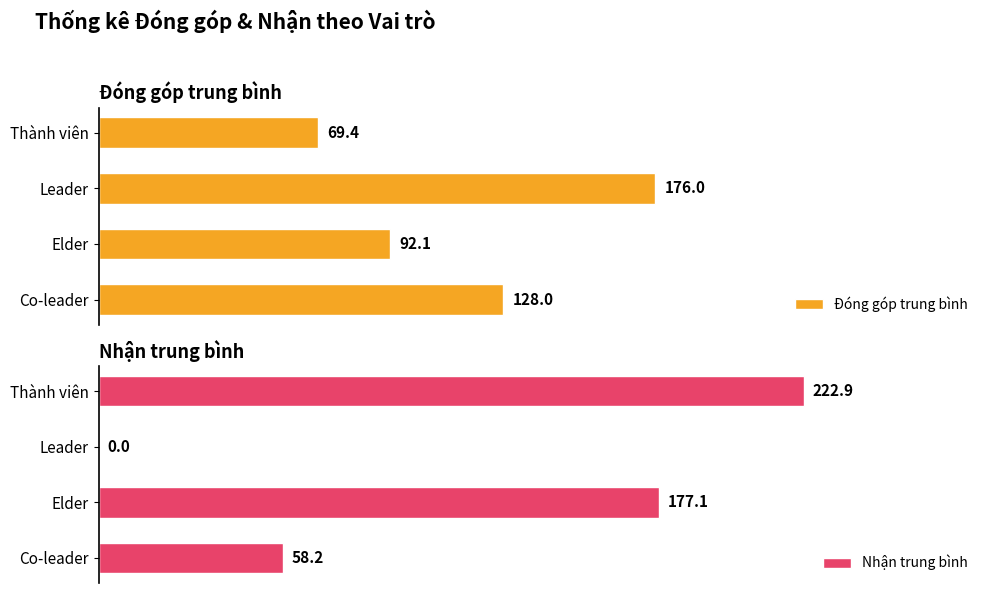

Reading left to right, extract all data points from this chart.

Đóng góp trung bình: 128.0	92.1	176.0	69.4
Nhận trung bình: 58.2	177.1	0.0	222.9